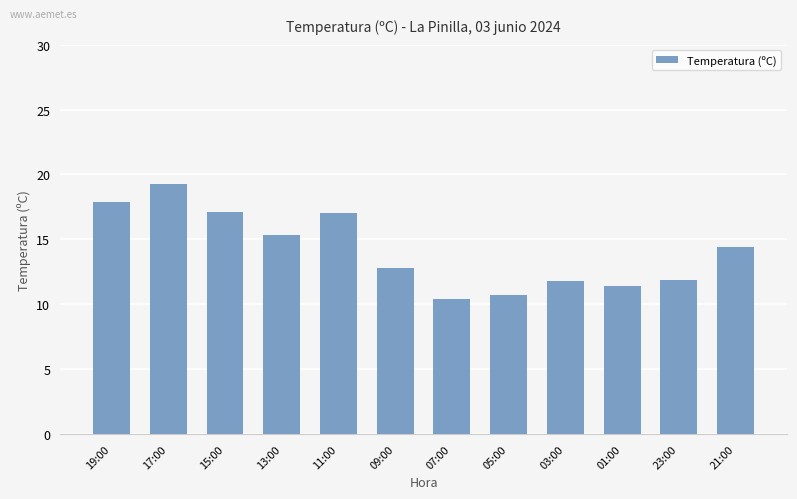

Which category has the lowest value across all series?

07:00